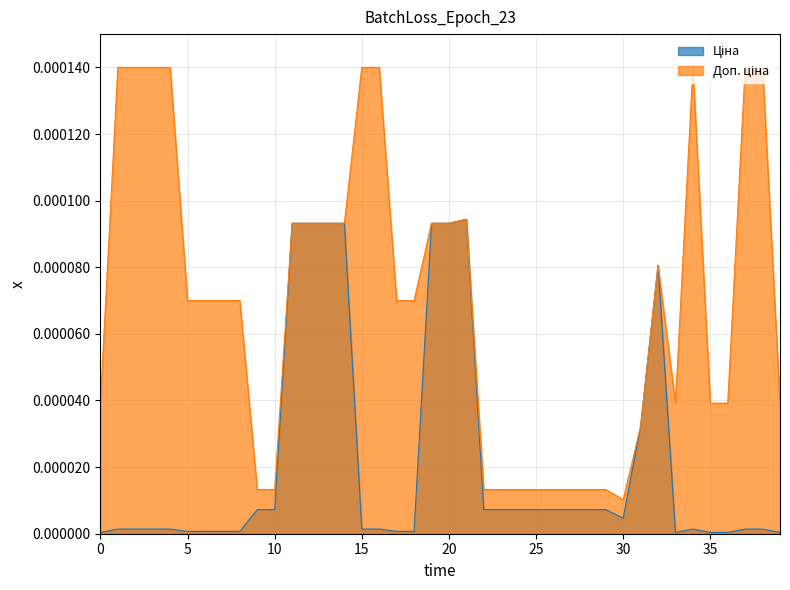

How many data points does each series have?

40